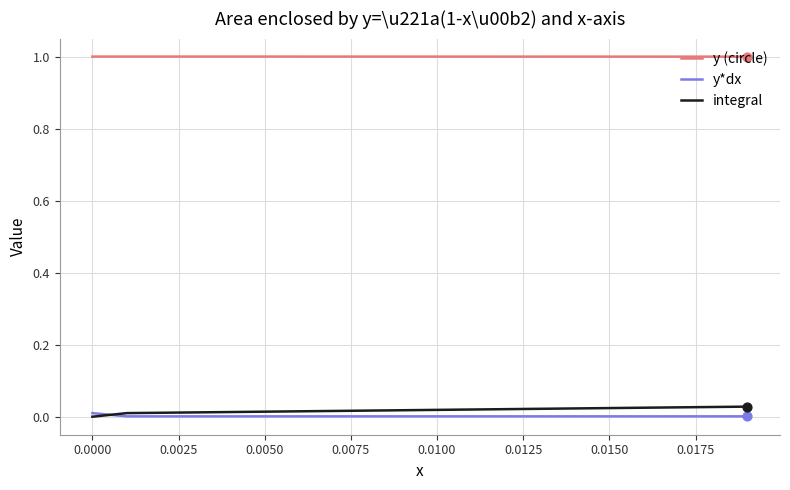

At how many categories does at least one series exceed 0?

20